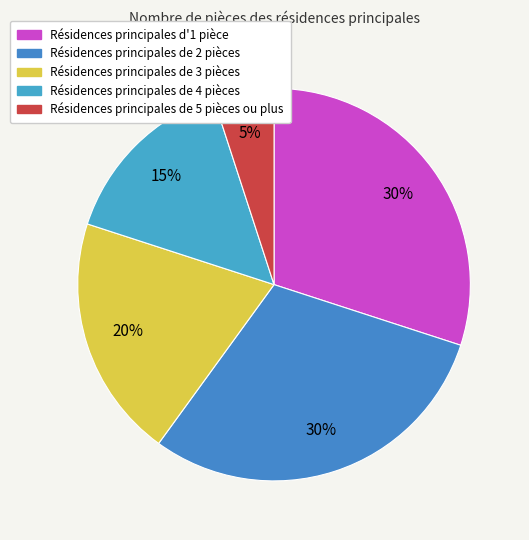

How many segments does this pie chart have?

5